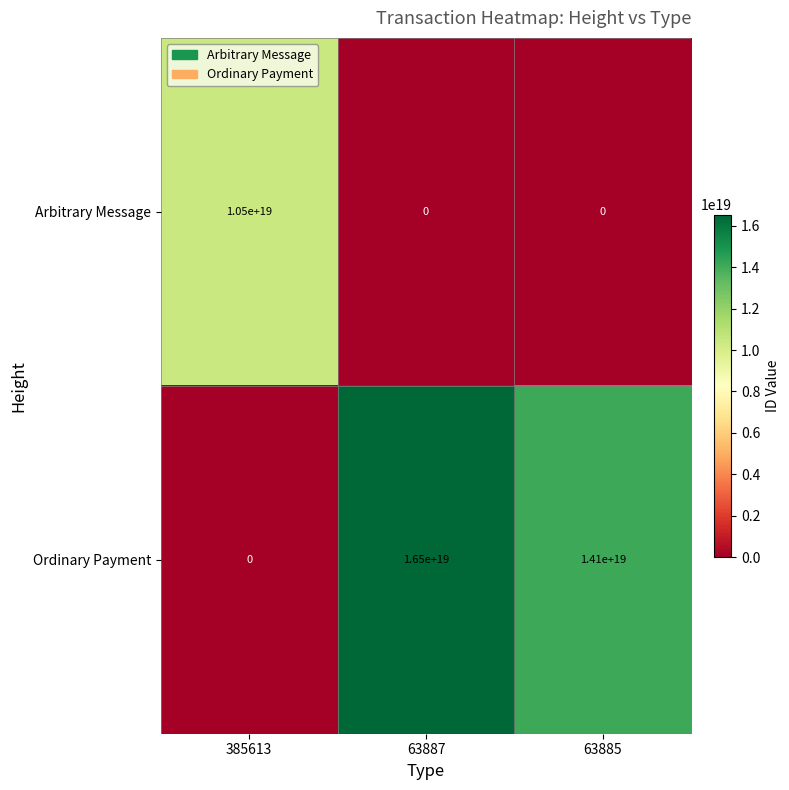

Rank the series by their average value, from lowest to highest.

Arbitrary Message, Ordinary Payment